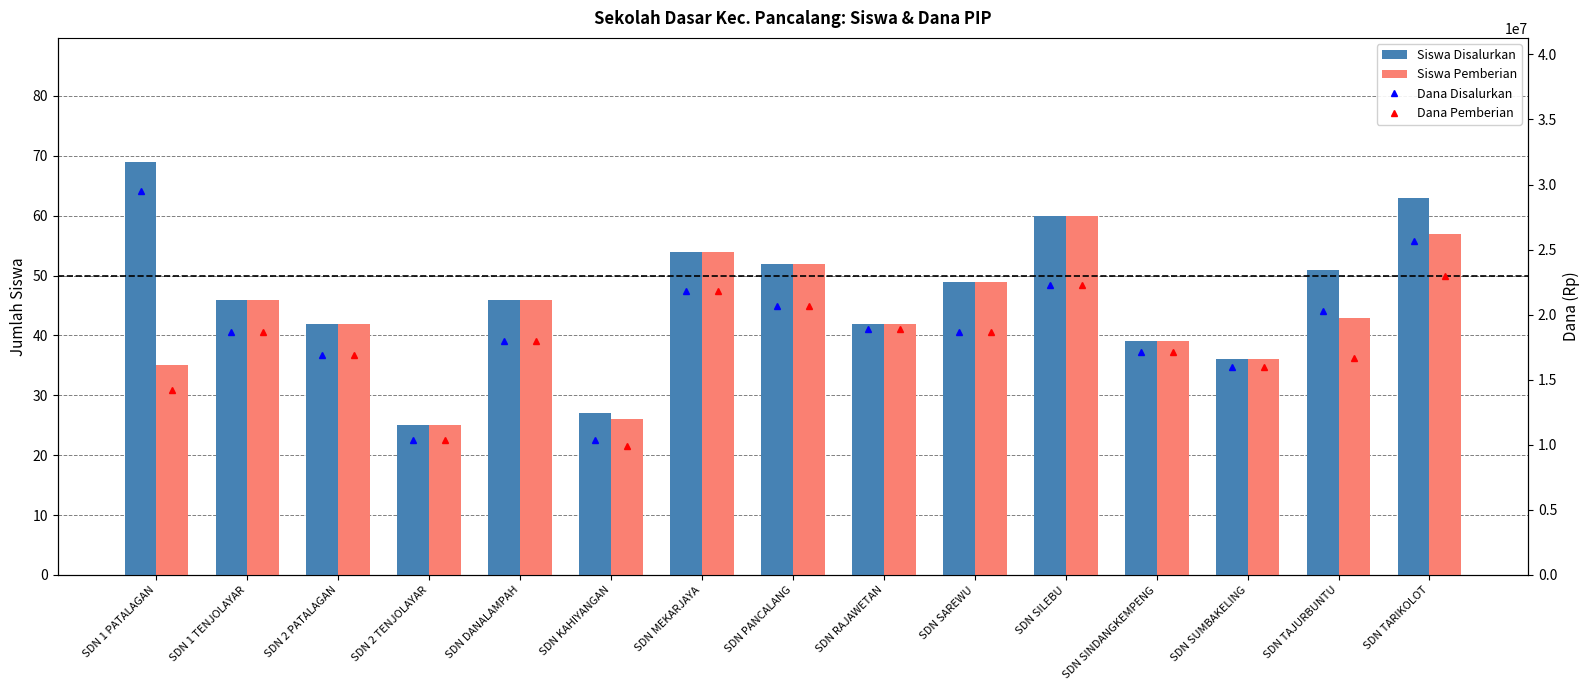

Does the chart contain stacked bars?

No